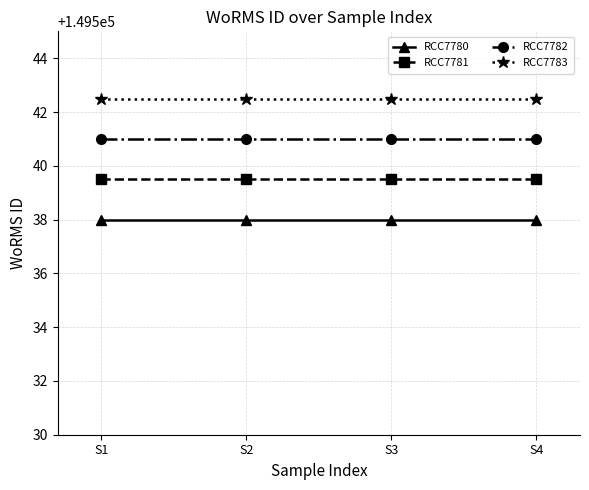

Is this an area chart (filled region under the line)?

No